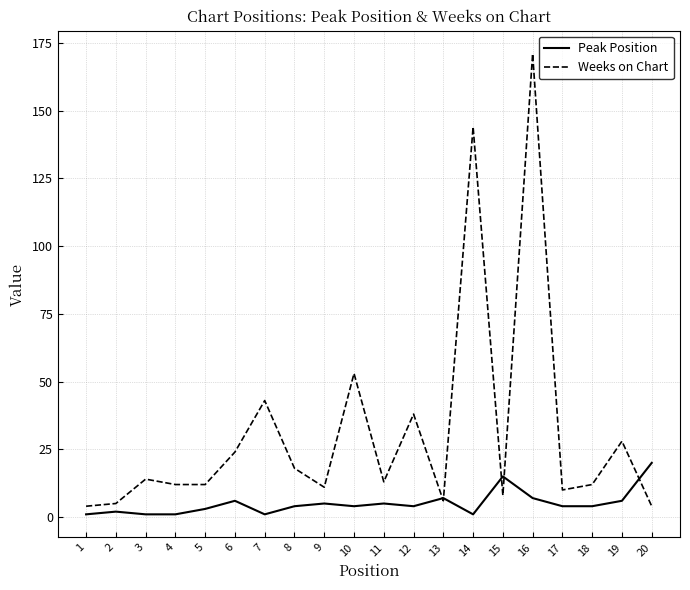

Which category has the highest value across all series?

16